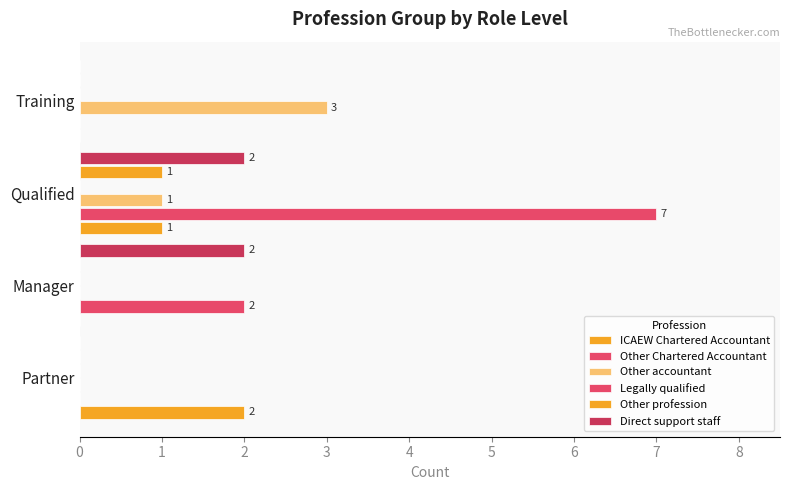

What are all the series names shown in the legend?

ICAEW Chartered Accountant, Other Chartered Accountant, Other accountant, Legally qualified, Other profession, Direct support staff